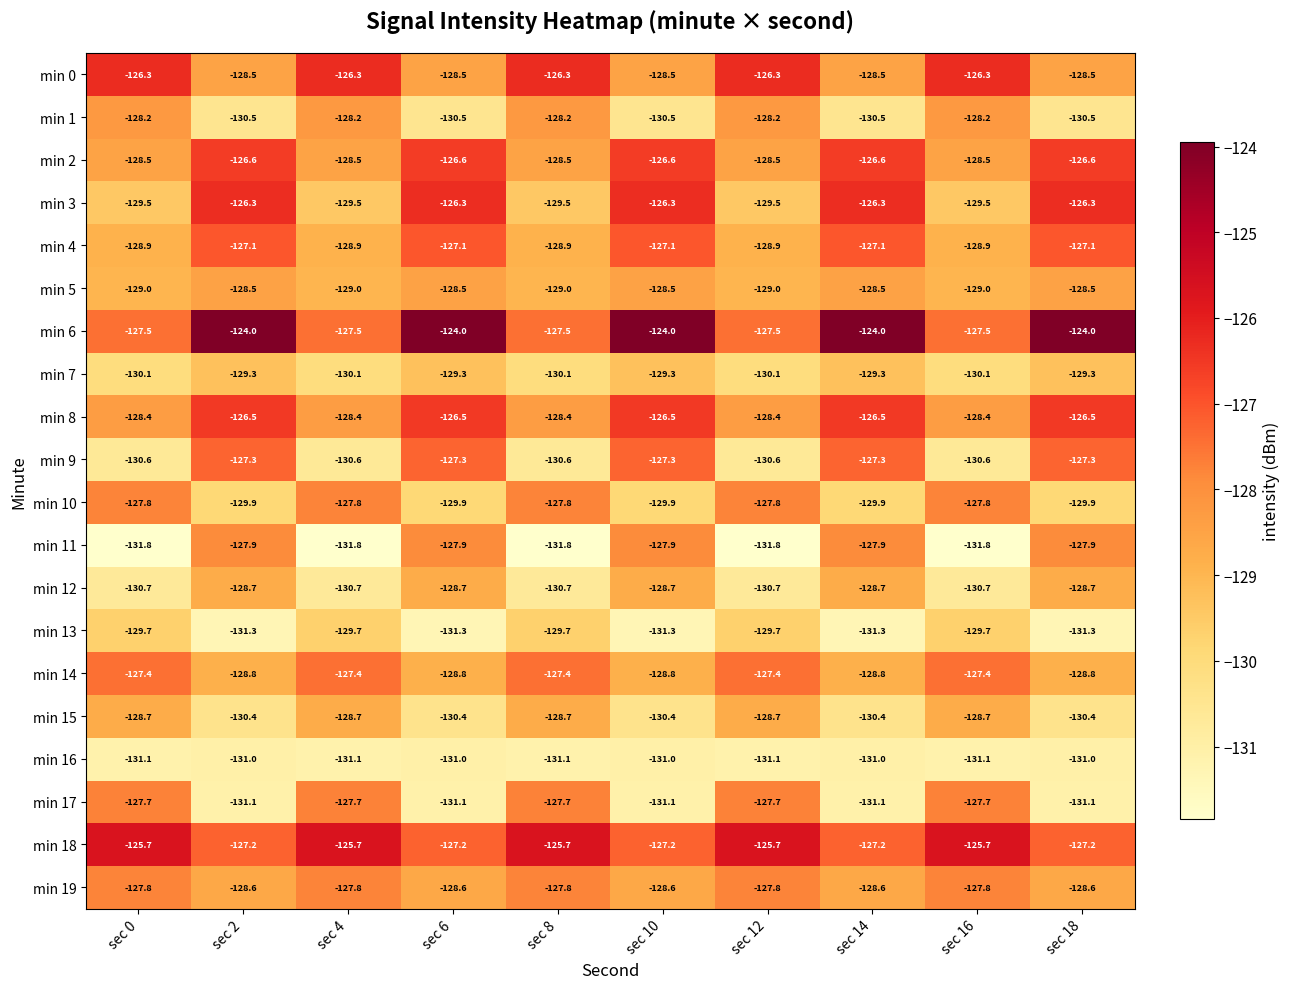

What is the total value across all series at sec 14?

-2569.5